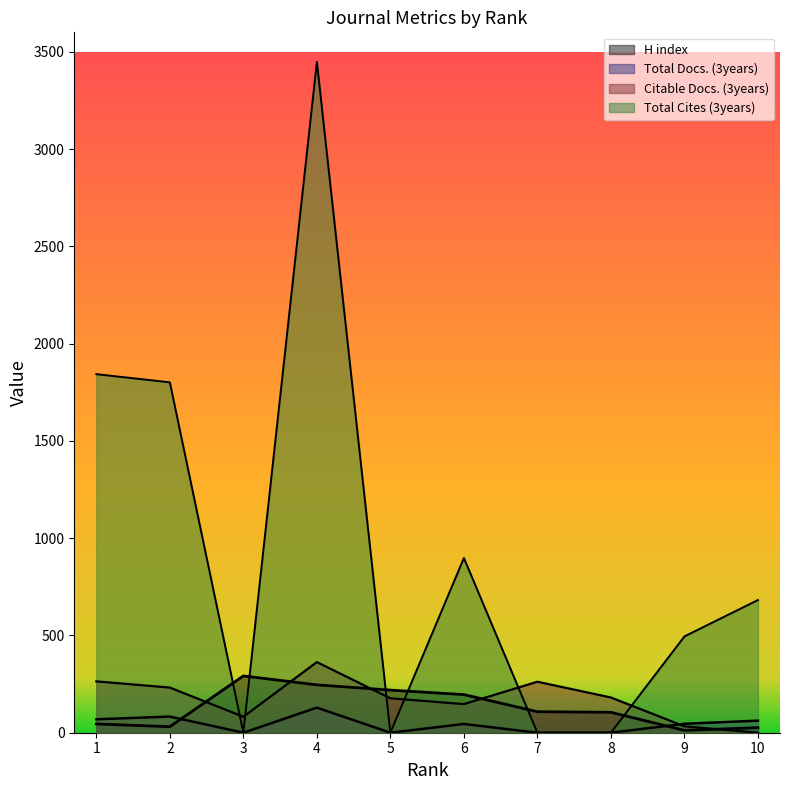

What are all the series names shown in the legend?

H index, Total Docs. (3years), Citable Docs. (3years), Total Cites (3years)